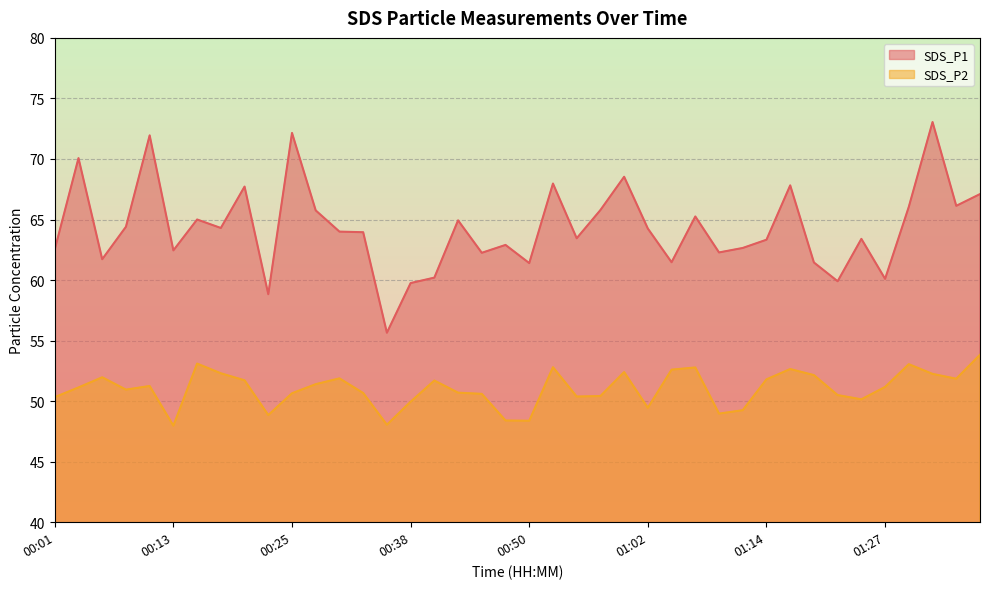

Rank the series by their average value, from highest to lowest.

SDS_P1, SDS_P2